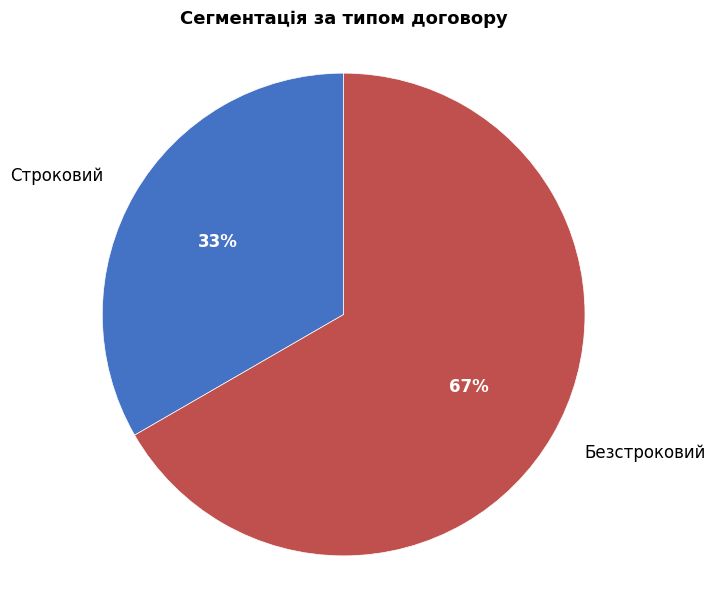

To the nearest percent, what is the combined percentage of Безстроковий and Строковий?

100%